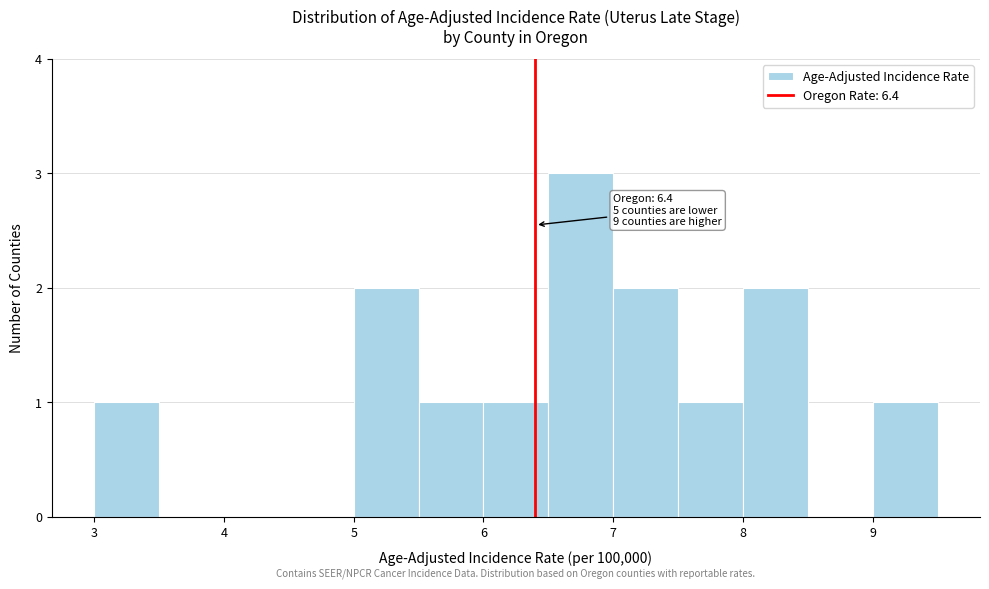

Over which range of the x-axis is the bar tallest?

6.5 to 7.0